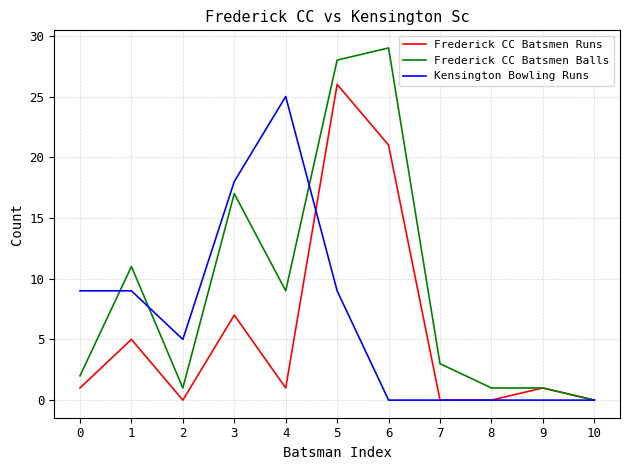

Reading left to right, what are all the values shown in this chart?

Frederick CC Batsmen Runs: 1	5	0	7	1	26	21	0	0	1	0
Frederick CC Batsmen Balls: 2	11	1	17	9	28	29	3	1	1	0
Kensington Bowling Runs: 9	9	5	18	25	9	0	0	0	0	0